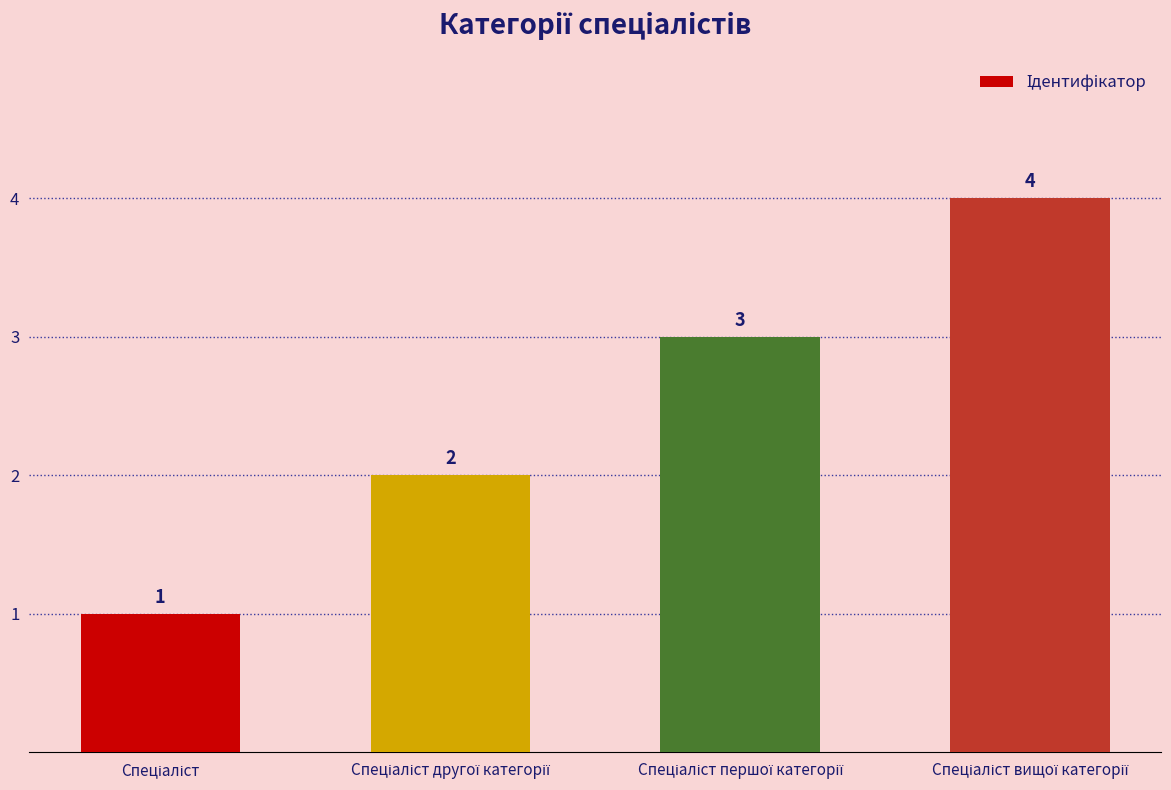

Count the values in the range 2 to 4.

3